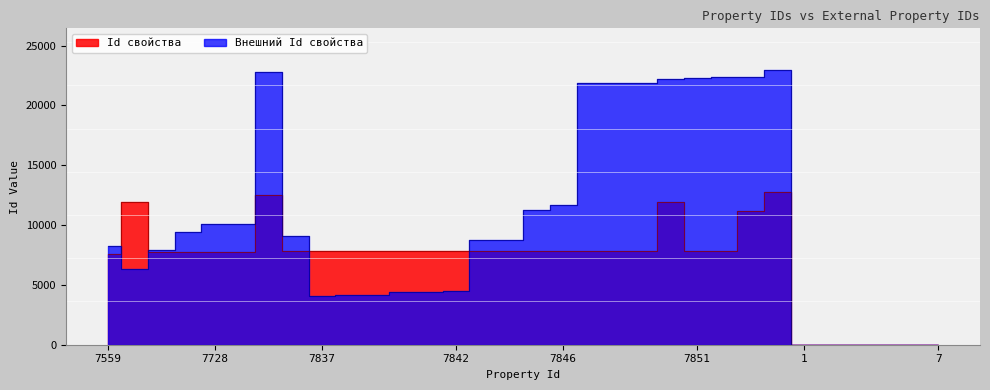

True or false: Id свойства and Внешний Id свойства cross at least once.

True